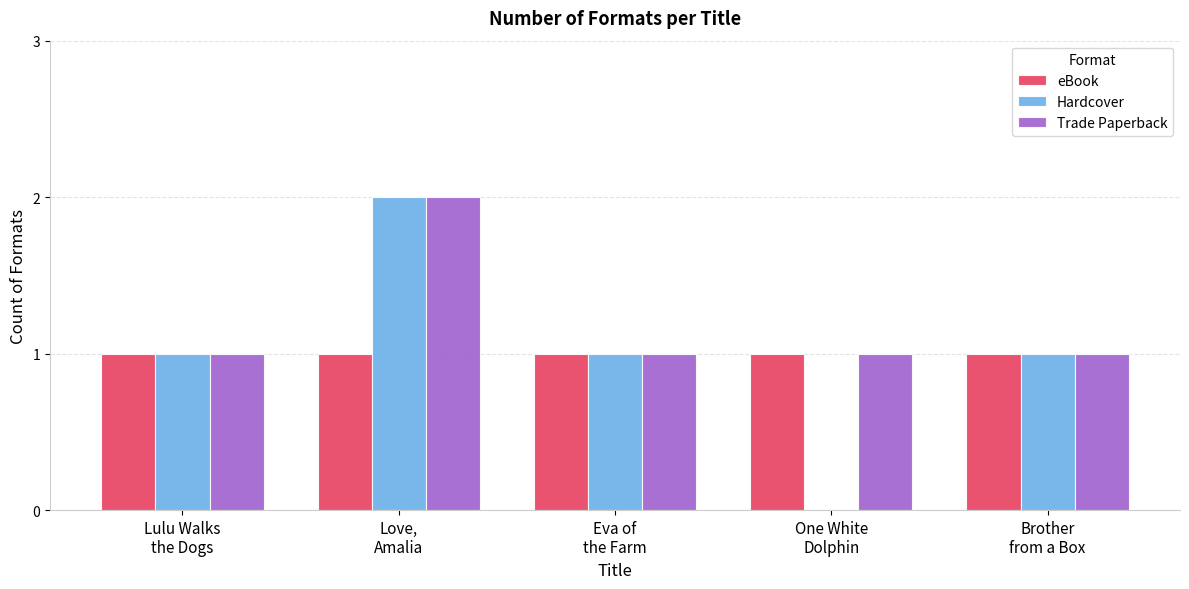

Which series has the largest total across all categories?

Trade Paperback